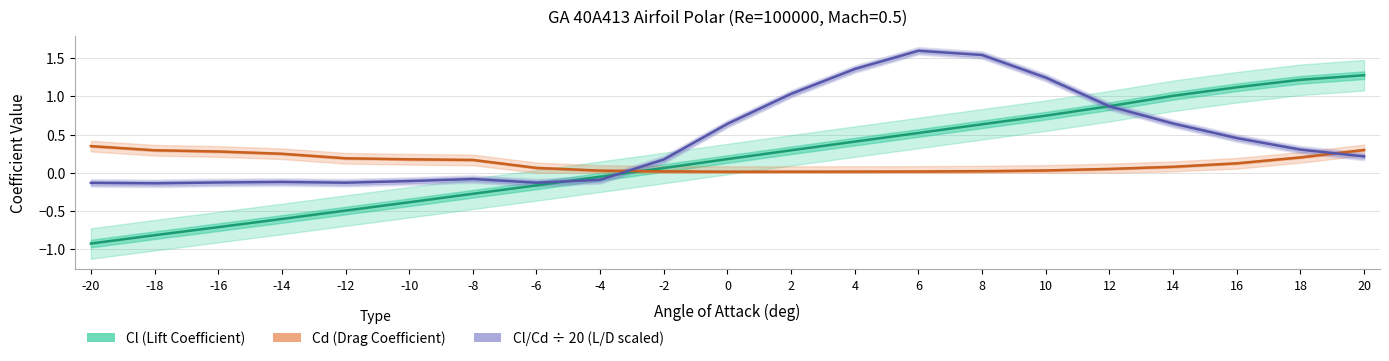

At which label does Cl/Cd ÷ 20 (L/D scaled) first exceed 0?

-2